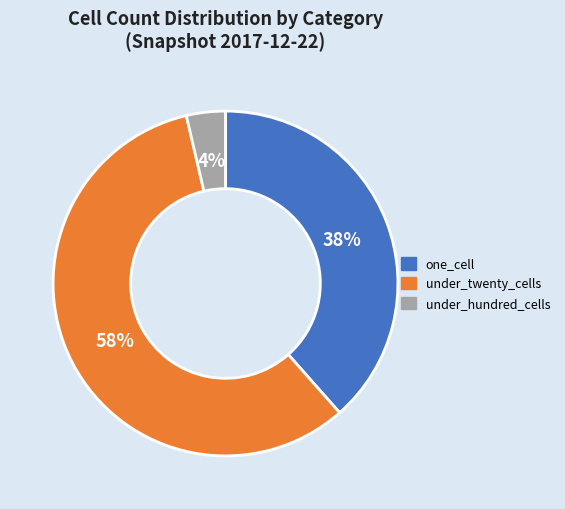

To the nearest percent, what is the average slice percentage?

33%